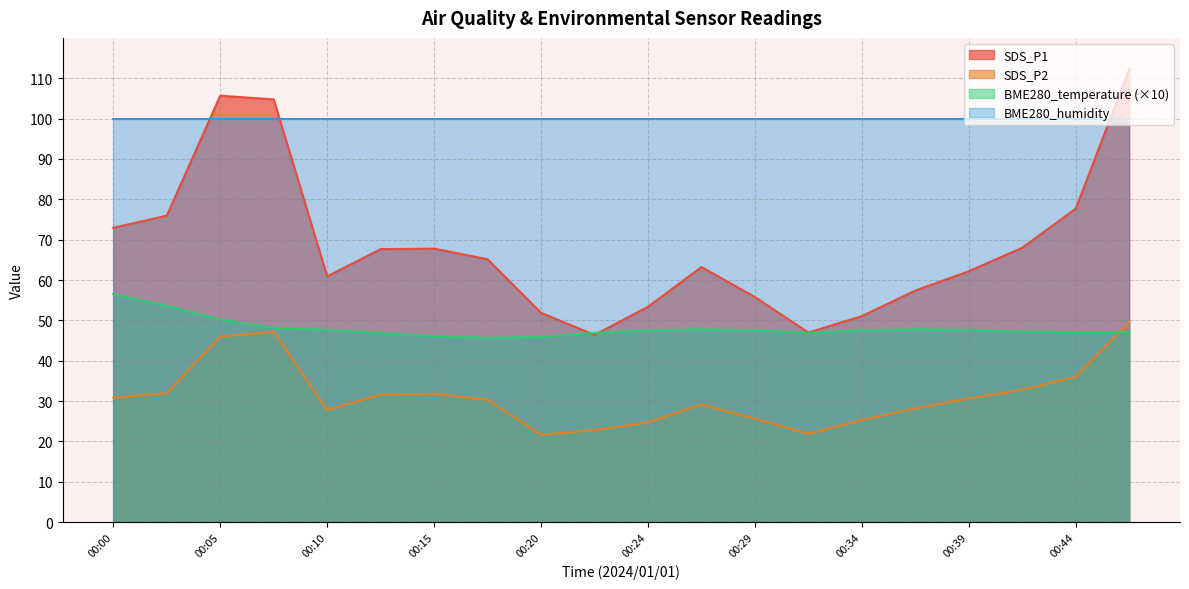

What is the difference between the SDS_P2 values at 00:00 and 00:39?

0.2